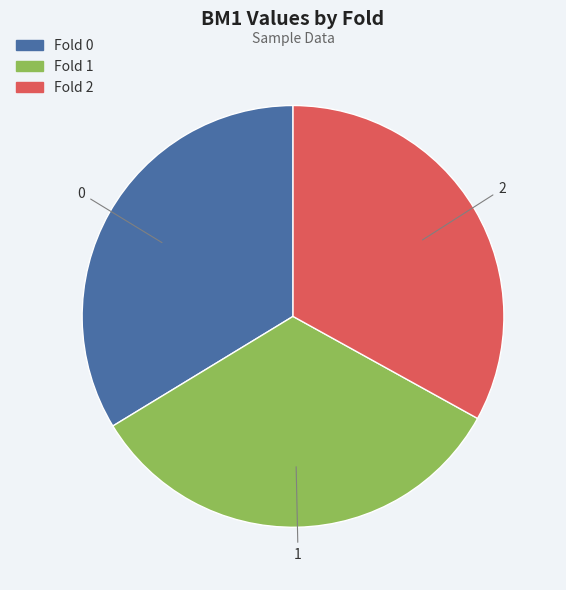

Does 1 represent more than half of the total?

No